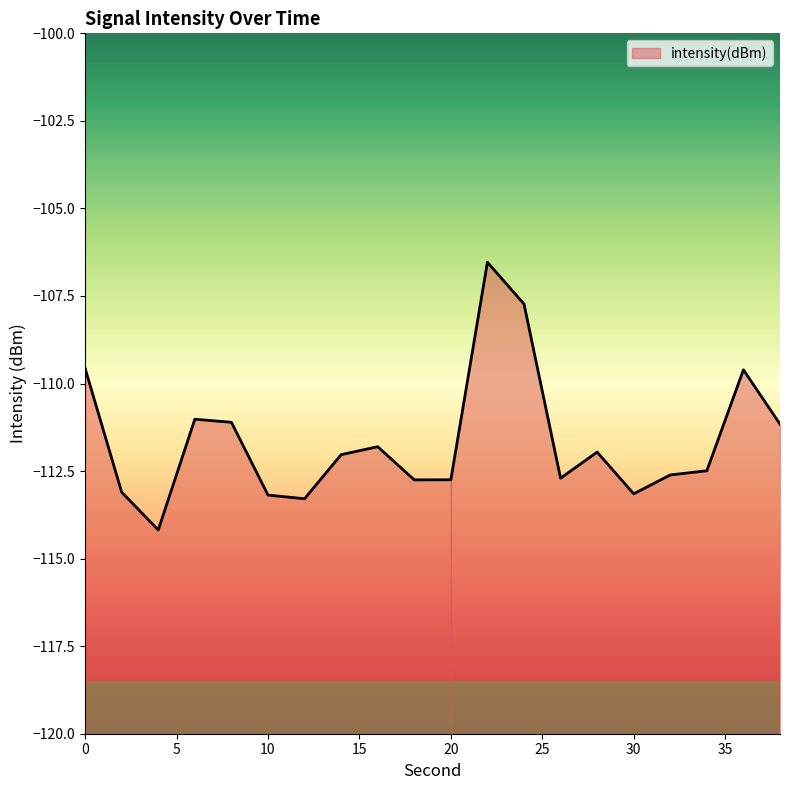

The value at 0 is -109.6. True or false?

True